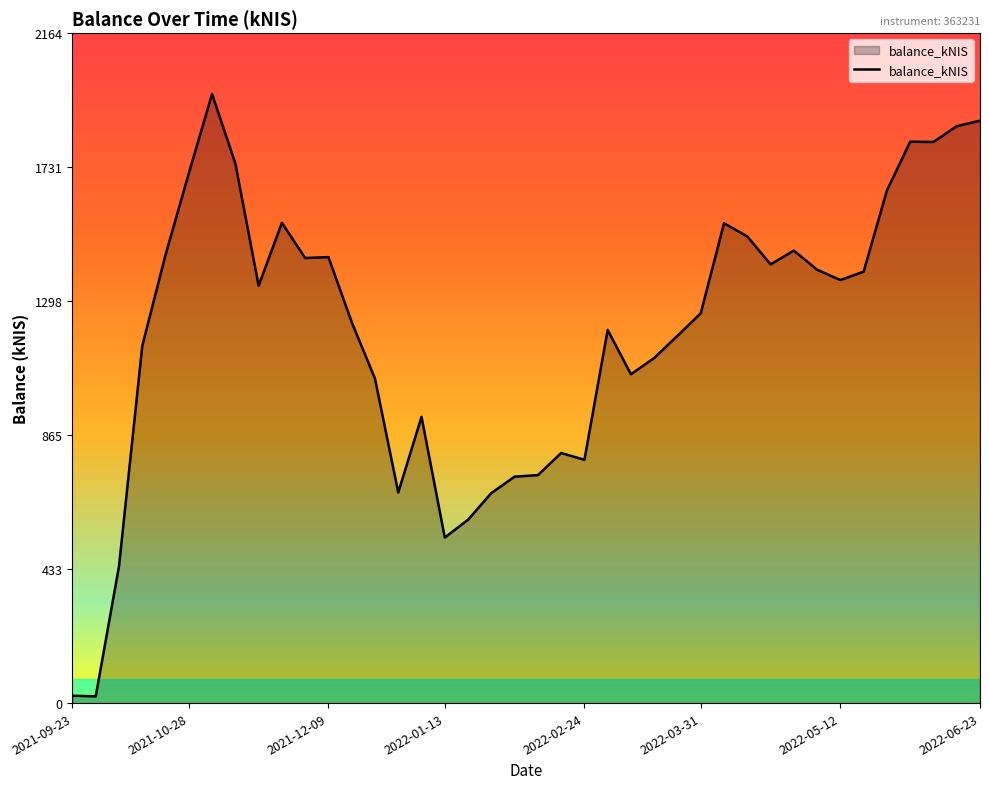

Does the chart display data point markers on the line(s)?

No